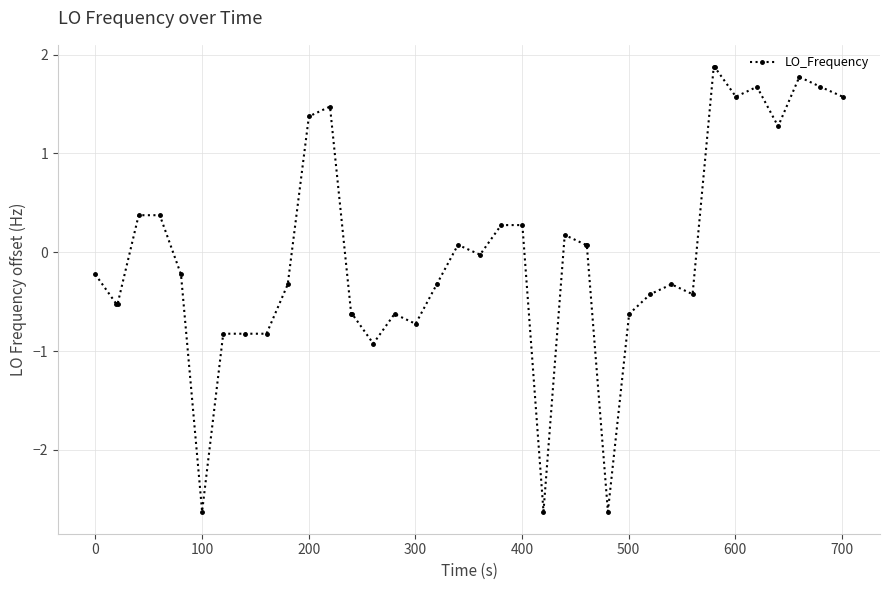

True or false: the data has more than 0 interior local peaks.

True